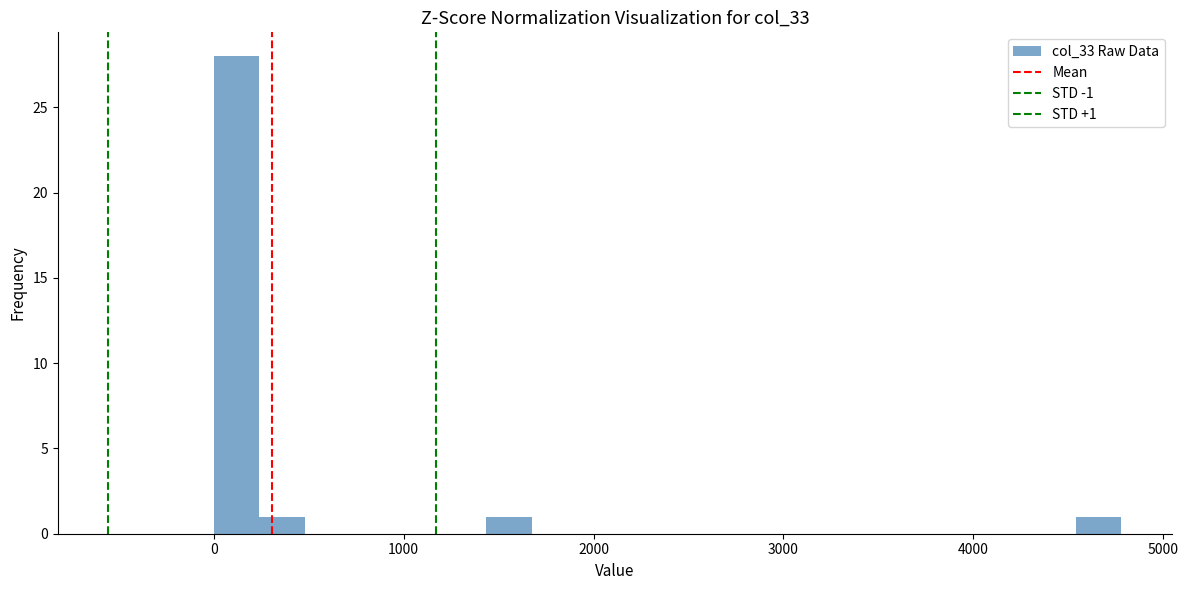

Around what value on the x-axis is the tallest bar? Give the approximate position of its centre, as read against the axis.

100